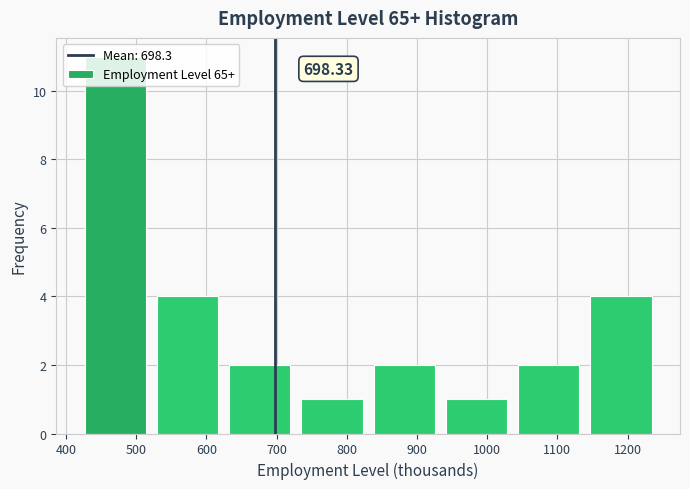

Which range on the x-axis has the tallest bar?

420 to 520